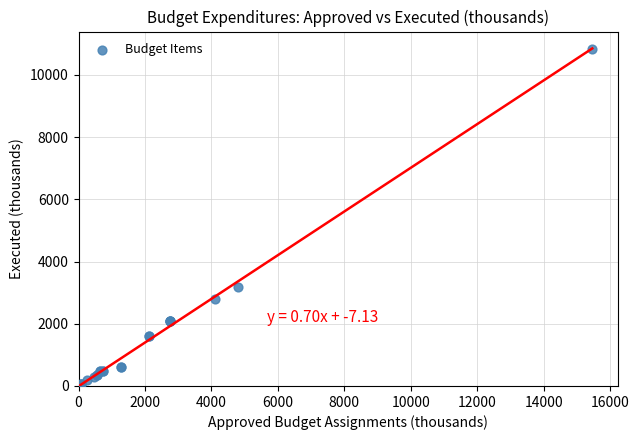

What Y value in the scatter plot is closest to 5416?

3167.5